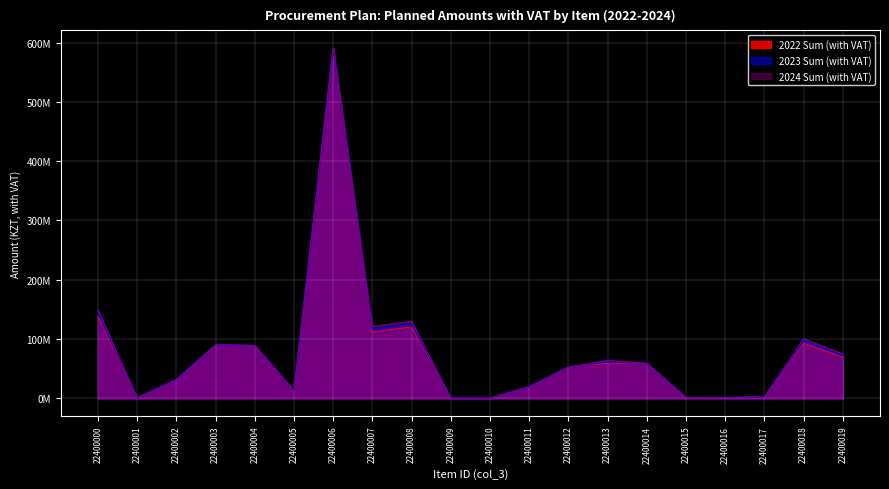

The value of 2024 Sum (with VAT) at 22400006 is 998458662.4. True or false?

False